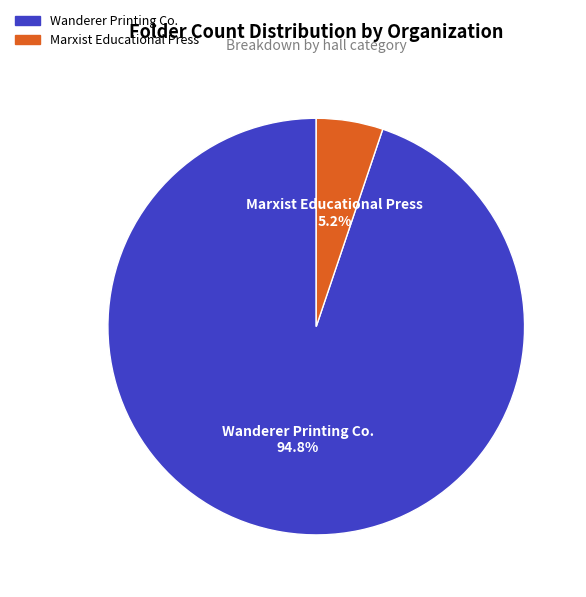

Do Wanderer Printing Co. and Marxist Educational Press together represent more than half of the pie?

Yes